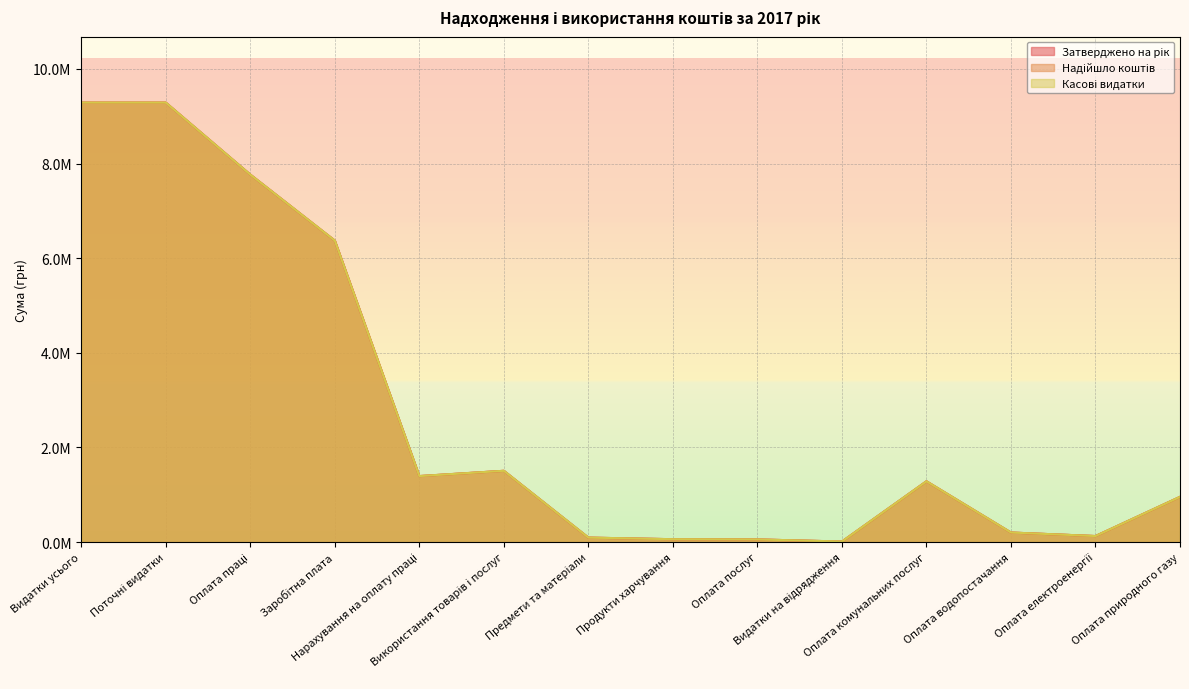

How many lines are shown in the chart?

3